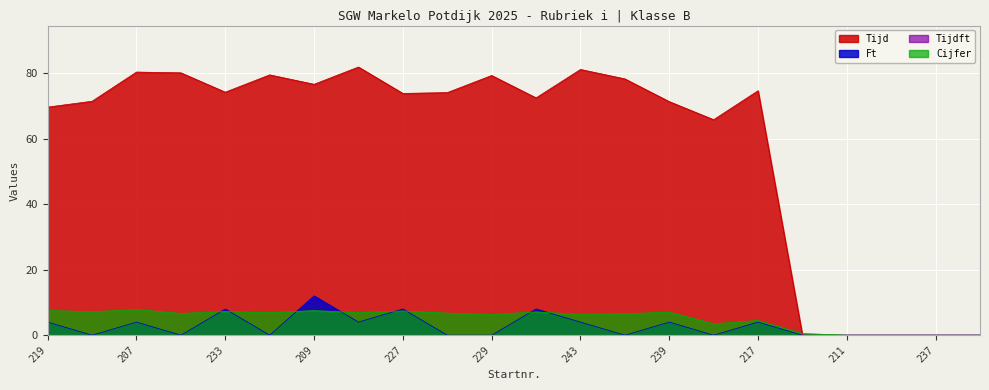

What is the total value across all series at 229?

85.6